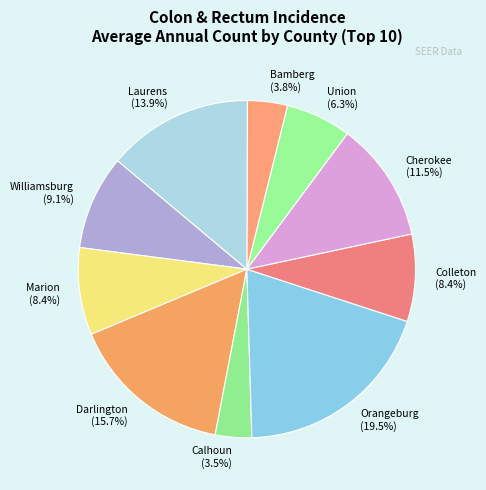

Is the sum of Colleton and Laurens greater than half?

No